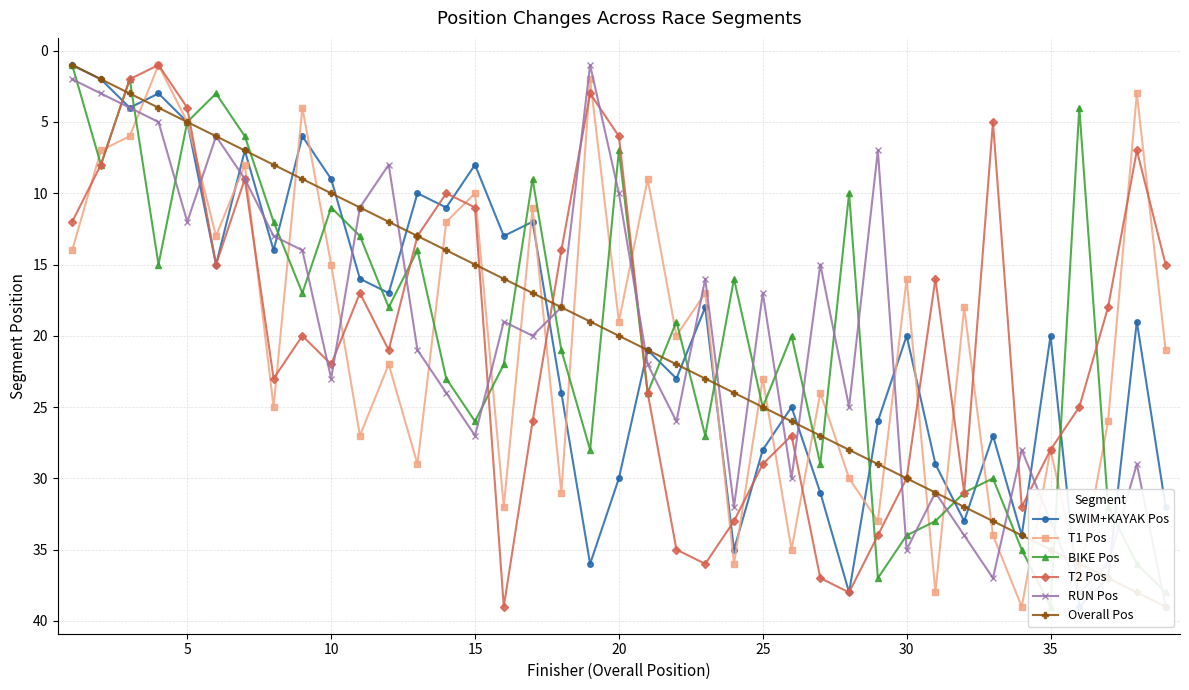

What is the maximum value for RUN Pos?

39